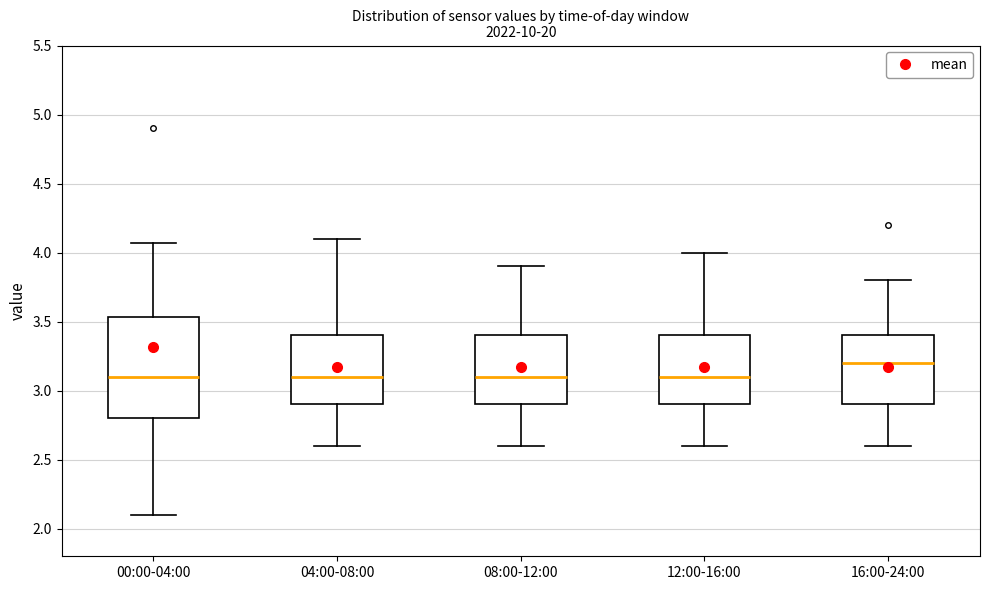

Which box's median line is the highest?

16:00-24:00